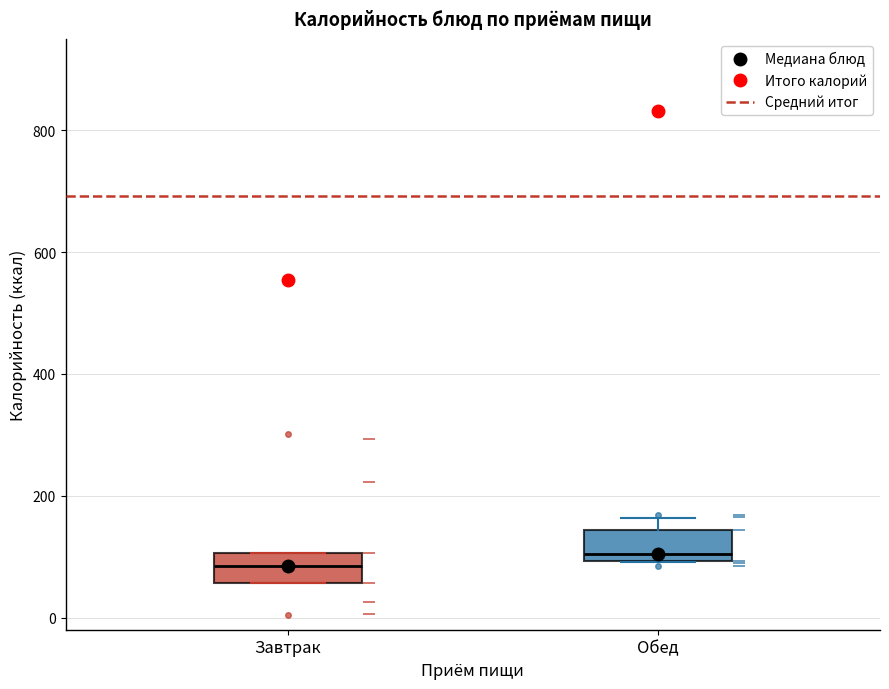

Reading left to right, transcribe this box plot: for each box, give where its median line is, the range the box spans, and where its two whiskers end, as read against the y-axis. The values are not printed on the chart, so give them approximately, as read against the axis.

Завтрак: median 80, box 60 to 100, whiskers 60 to 100
Обед: median 100 (just above the box's lower edge), box 100 to 140, whiskers 100 to 160